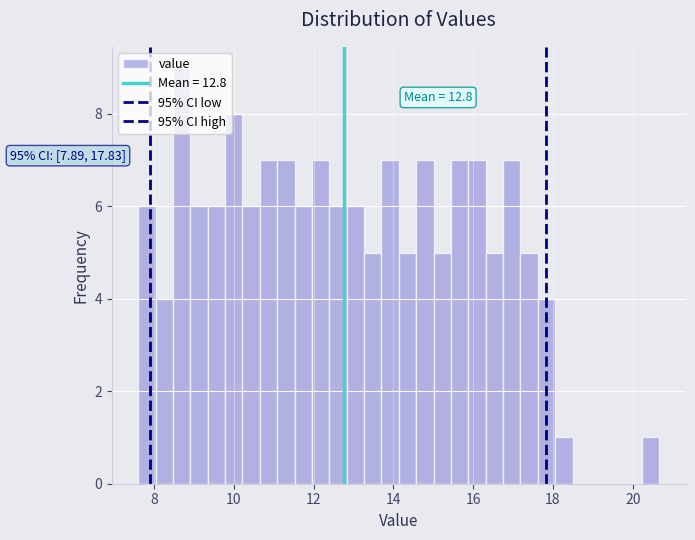

Read against the x-axis, roughly where is the centre of the tallest bar?

8.6